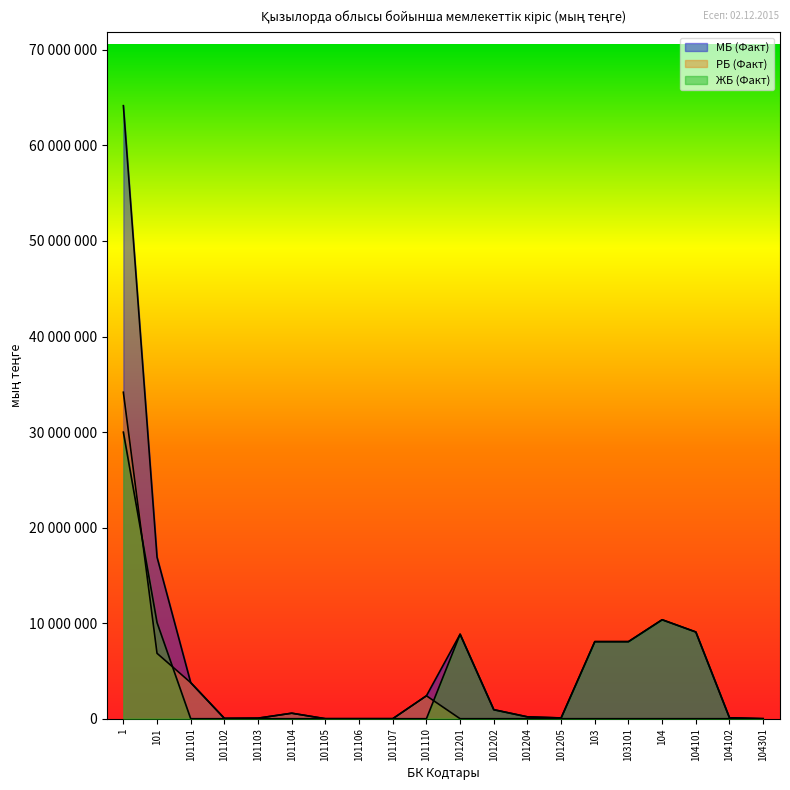

Which series has the largest total across all categories?

МБ (Факт)